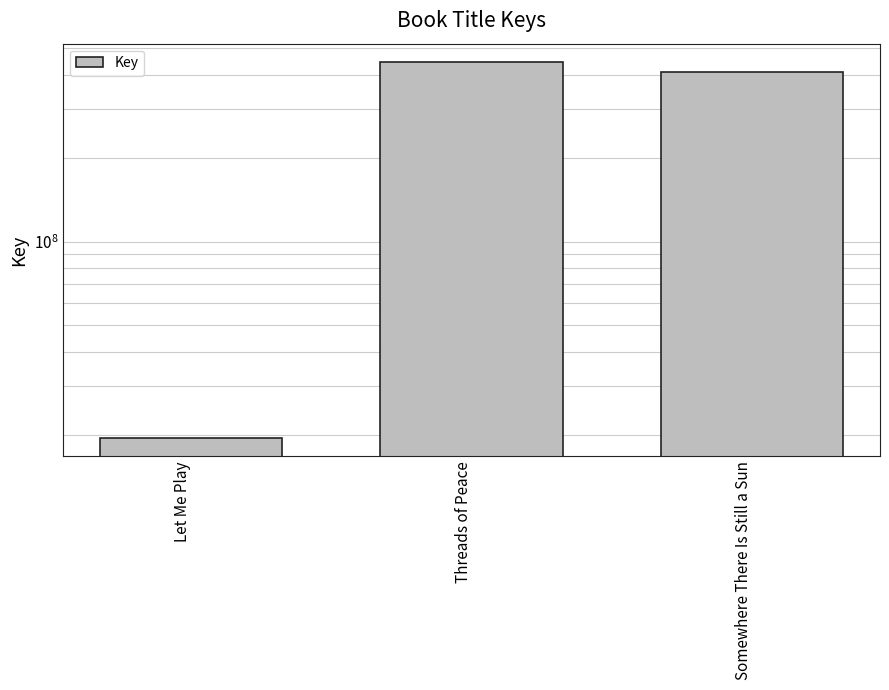

What is the ratio of the value at Somewhere There Is Still a Sun to the value at Let Me Play?

20.8